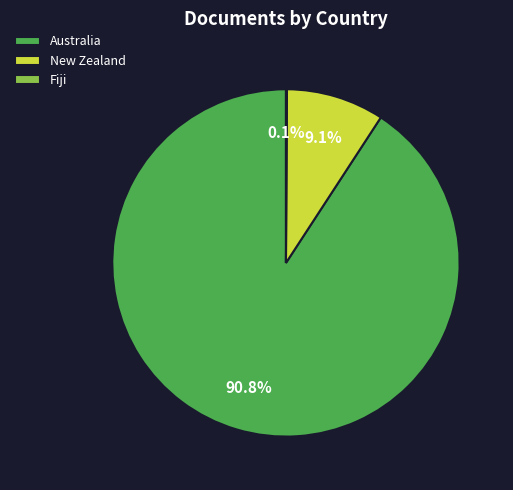

To the nearest percent, what is the average slice percentage?

33%